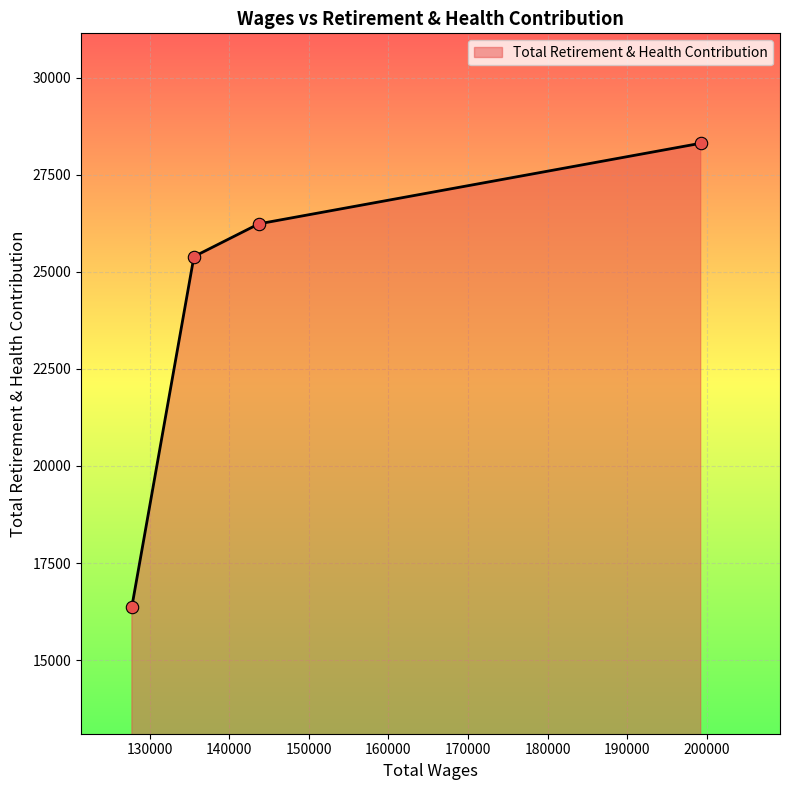

True or false: there are more than 1 points higher than both neighbors.

False